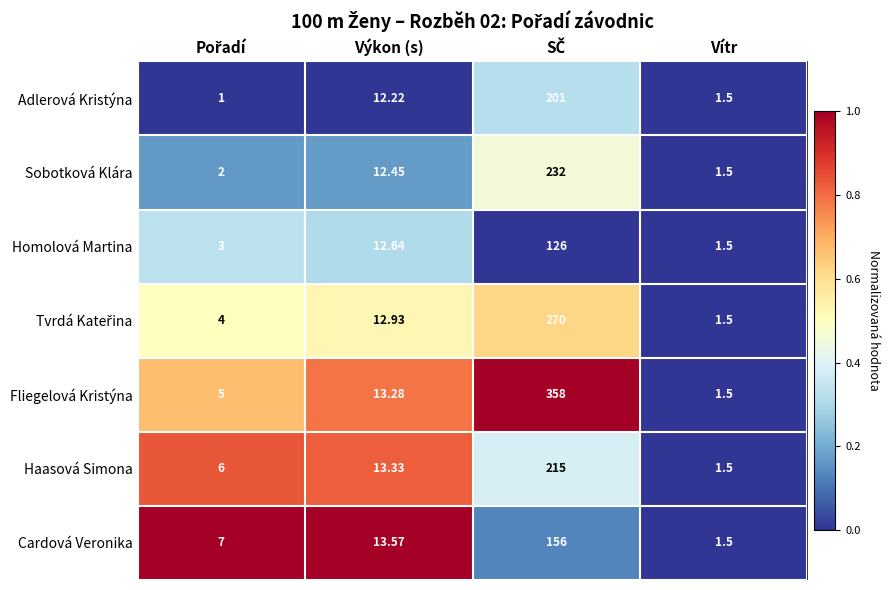

Which series has the widest spread of values?

Fliegelová Kristýna